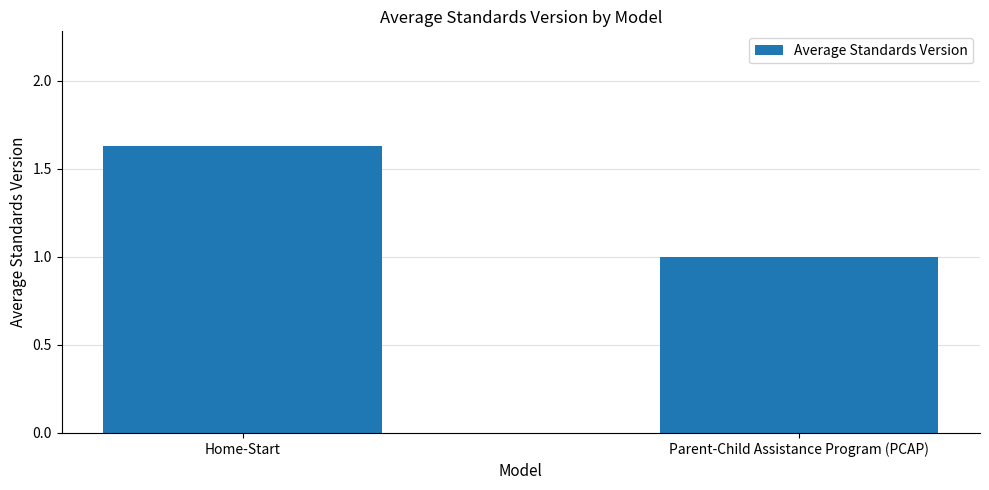

Which category has the highest value across all series?

Home-Start